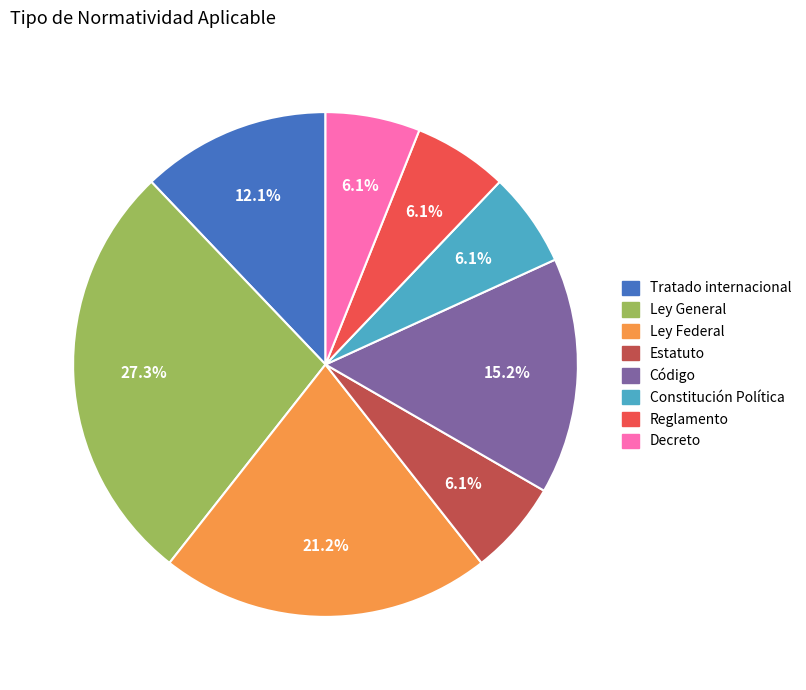

How much of the chart is everything except Decreto?

93.9%